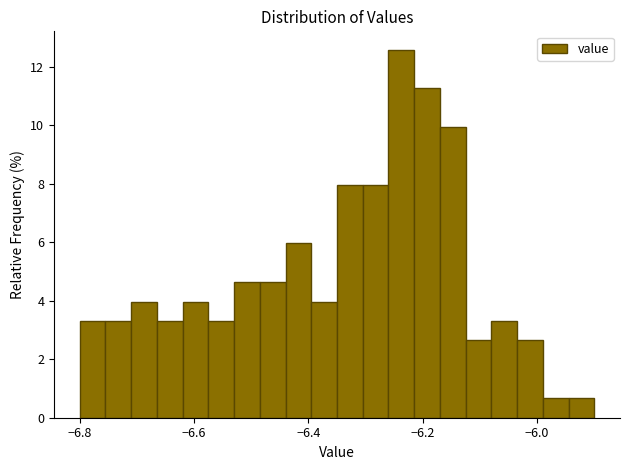

Around what value on the x-axis is the tallest bar? Give the approximate position of its centre, as read against the axis.

-6.24